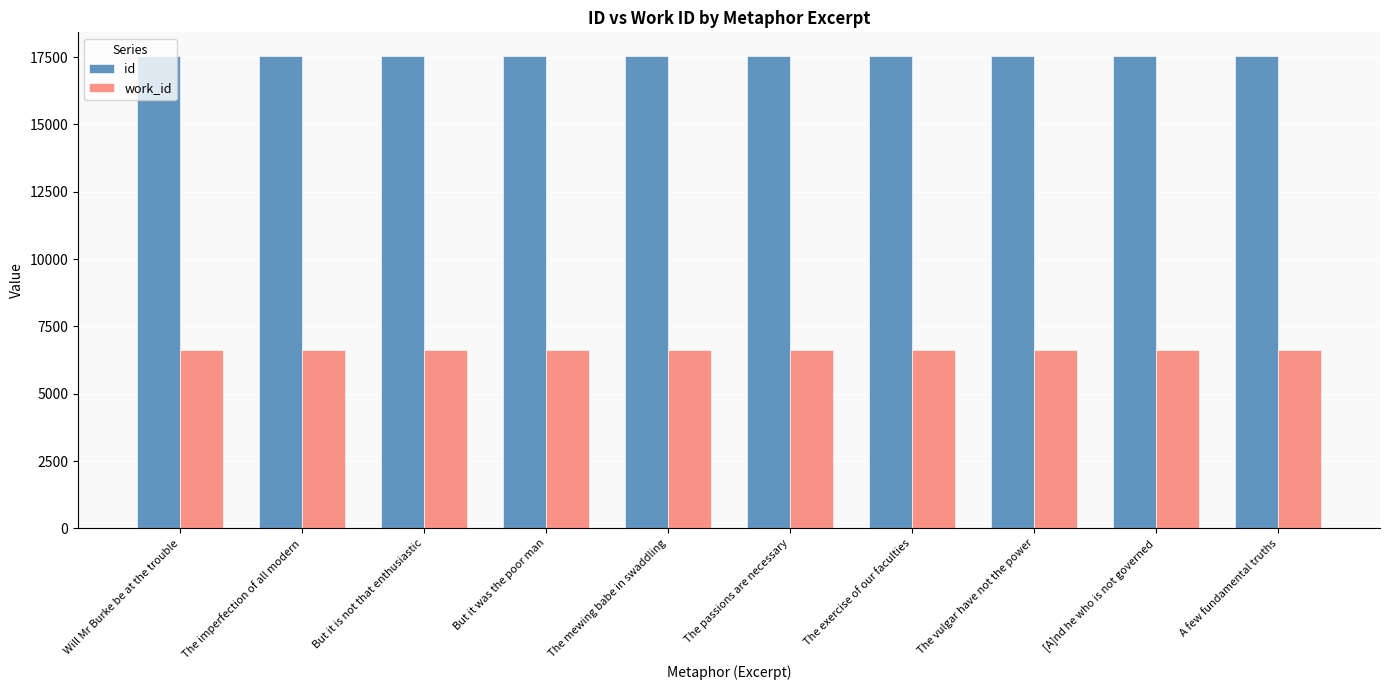

What is the highest value of the work_id series?

6611